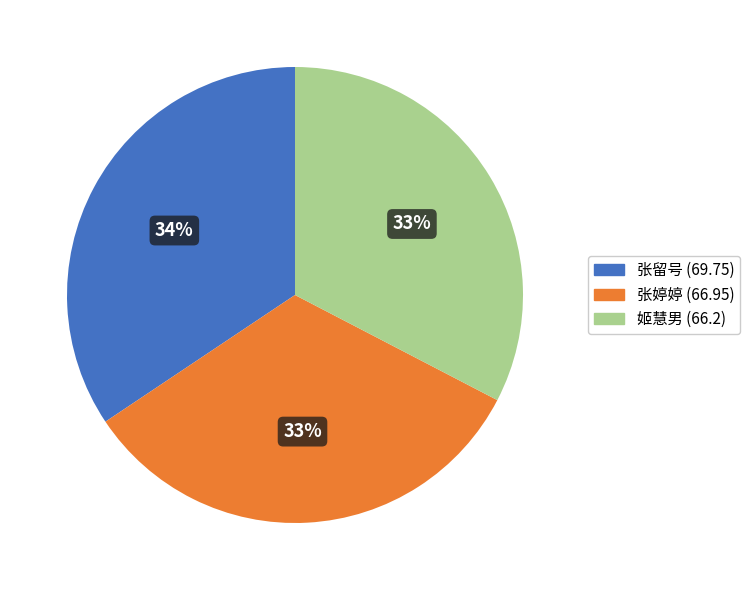

Is the sum of 姬慧男 and 张婷婷 greater than half?

Yes